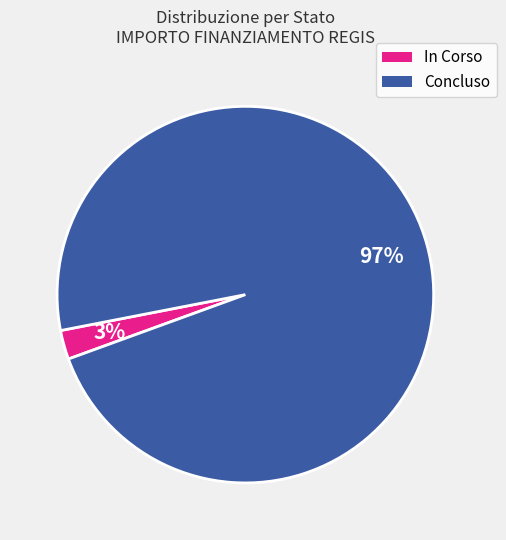

Does any single category account for the majority?

Yes